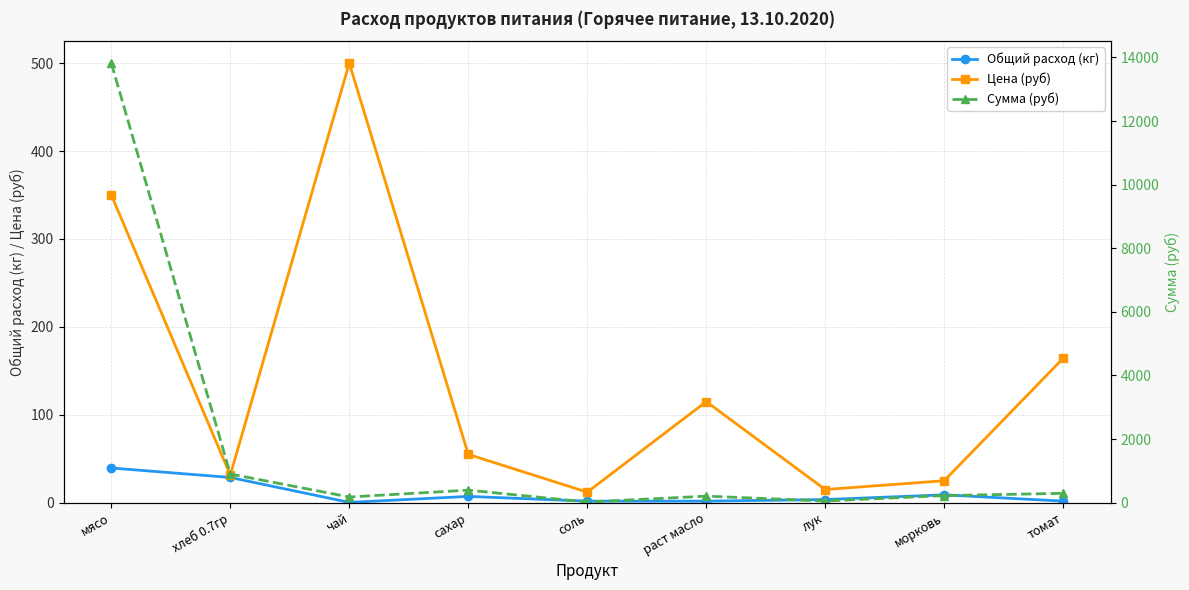

Where is the first local minimum for Общий расход (кг)?

чай